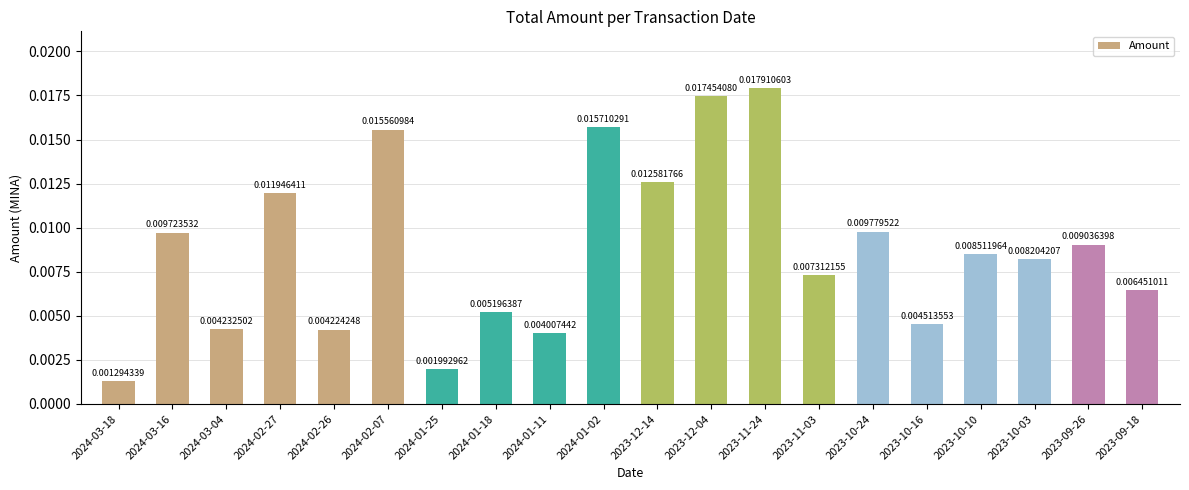

Rank the categories by value from lowest to highest.

2024-03-18, 2024-01-25, 2024-01-11, 2024-02-26, 2024-03-04, 2023-10-16, 2024-01-18, 2023-09-18, 2023-11-03, 2023-10-03, 2023-10-10, 2023-09-26, 2024-03-16, 2023-10-24, 2024-02-27, 2023-12-14, 2024-02-07, 2024-01-02, 2023-12-04, 2023-11-24